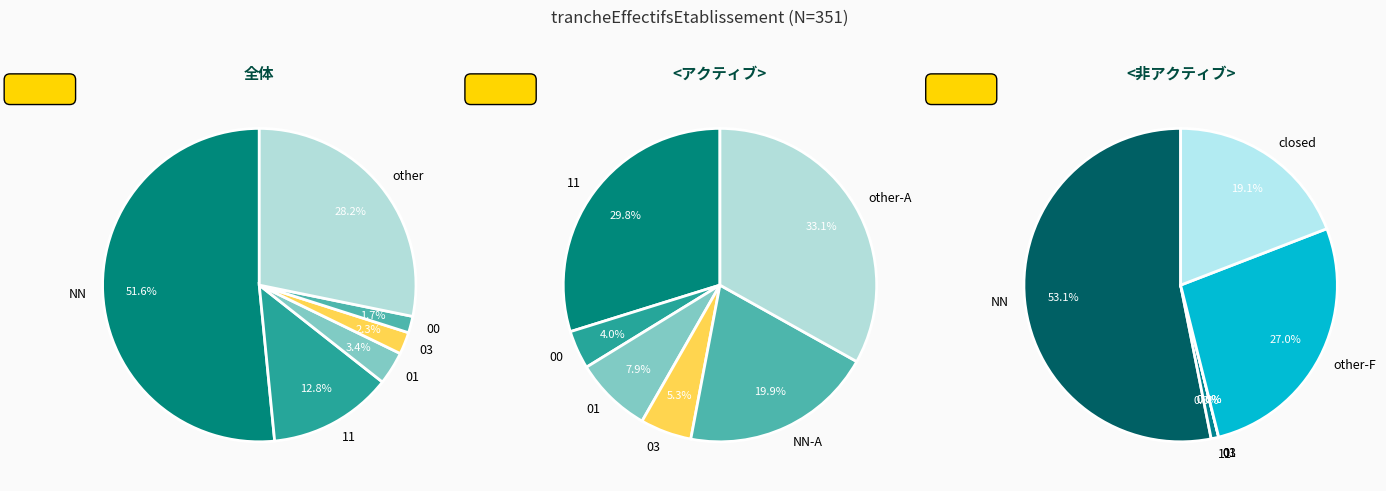

How many slices are in this pie chart?

6